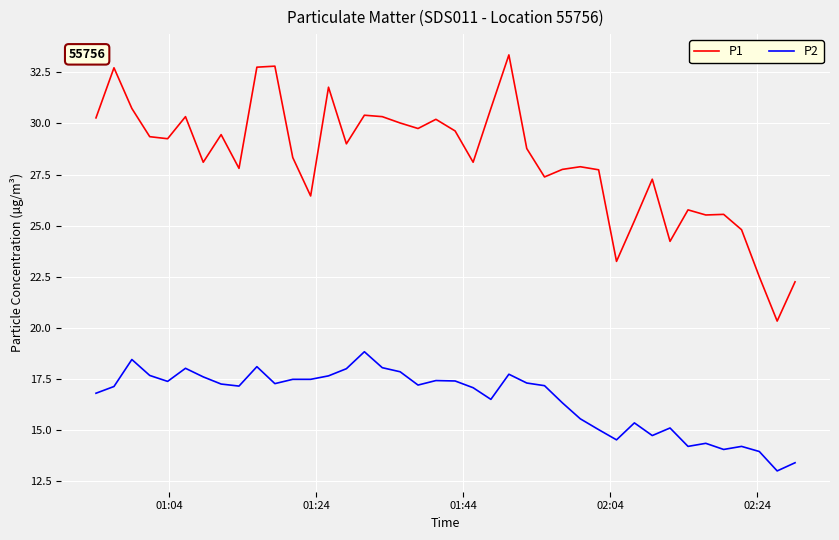

How many lines are shown in the chart?

2